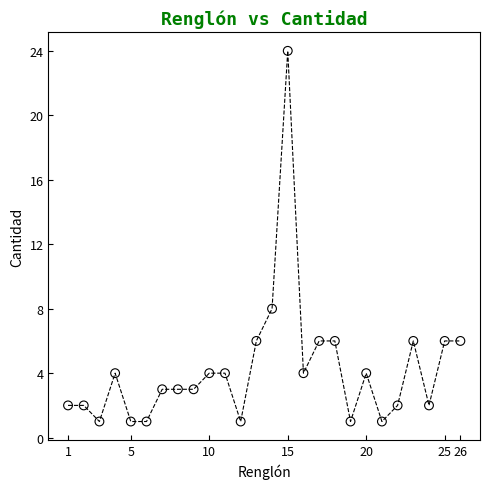

What Y value in the scatter plot is closest to 12?

8